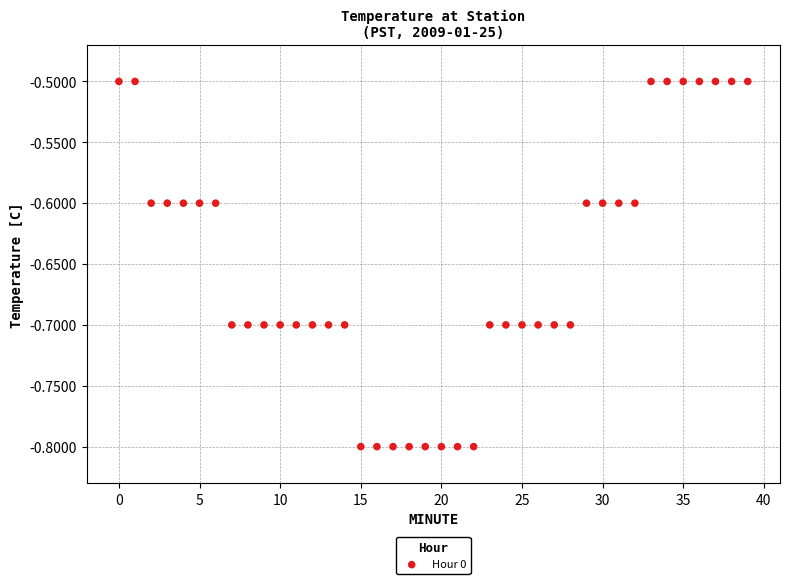

What is the range of Y values (max minus min)?

0.3